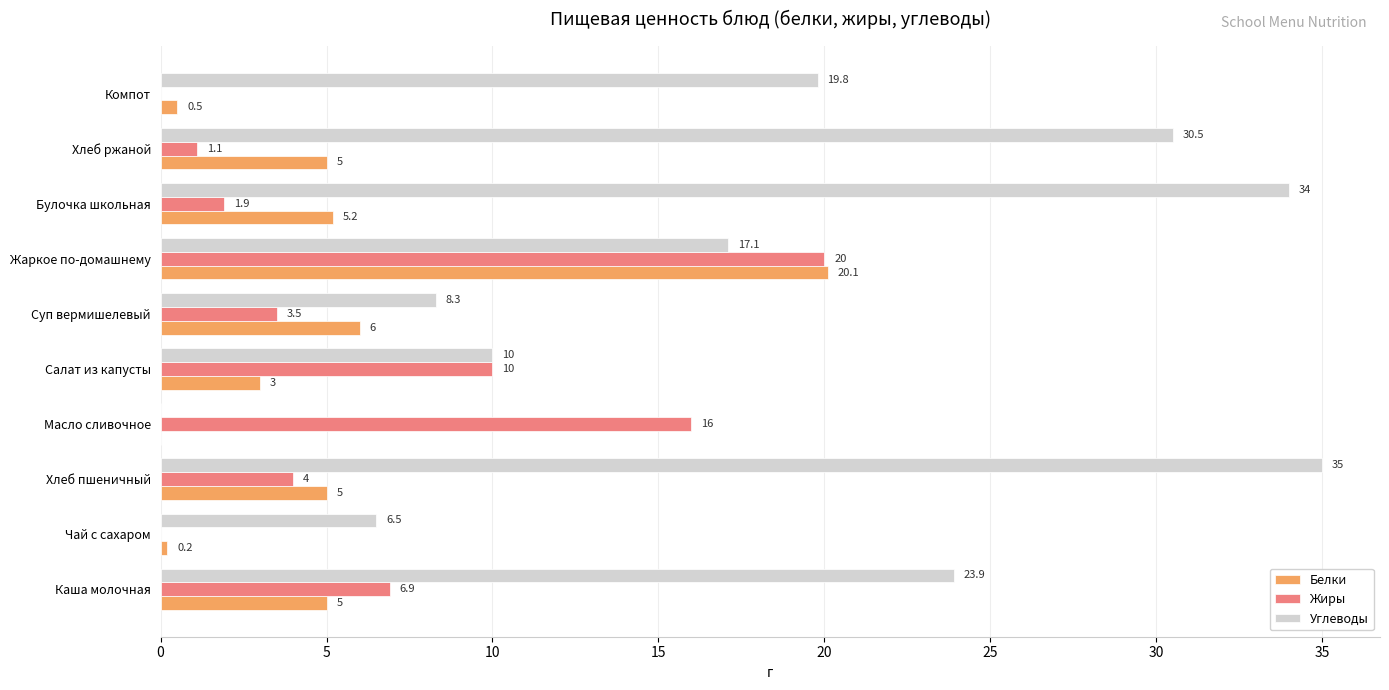

What is the sum of all Белки values?

50.0